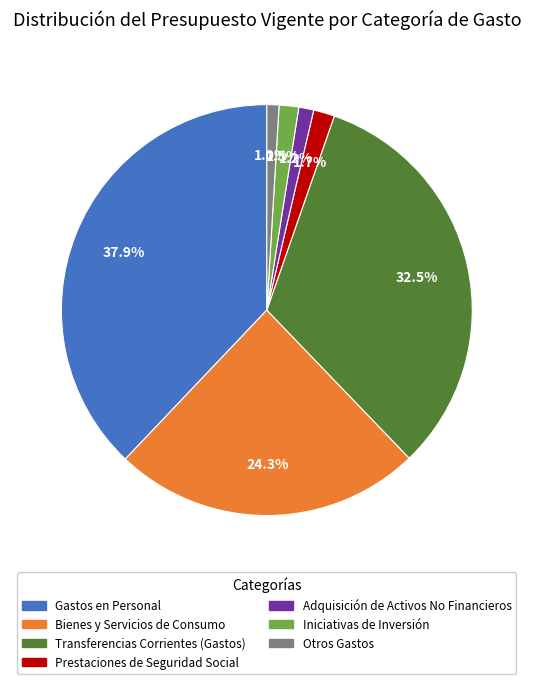

Does any single category account for the majority?

No